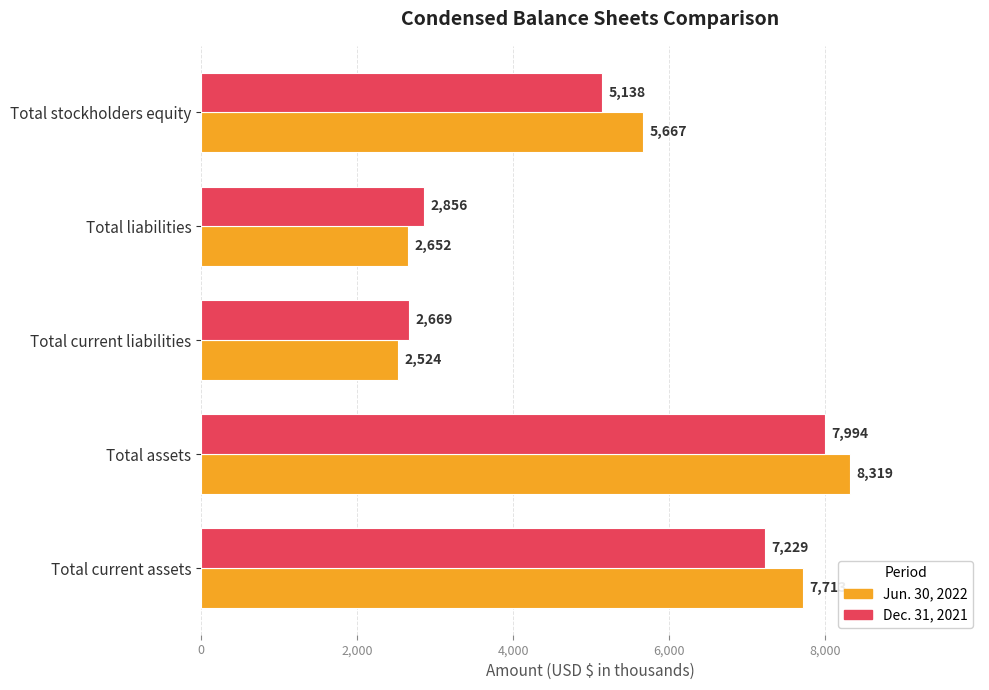

At which category is the sum across all series the highest?

Total assets